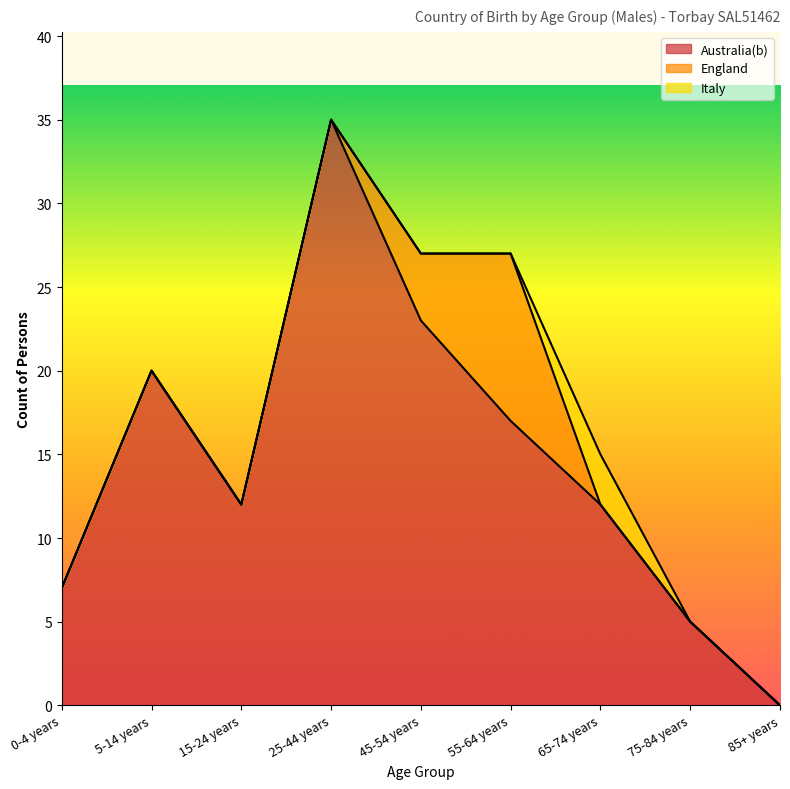

What are all the series names shown in the legend?

Australia(b), England, Italy